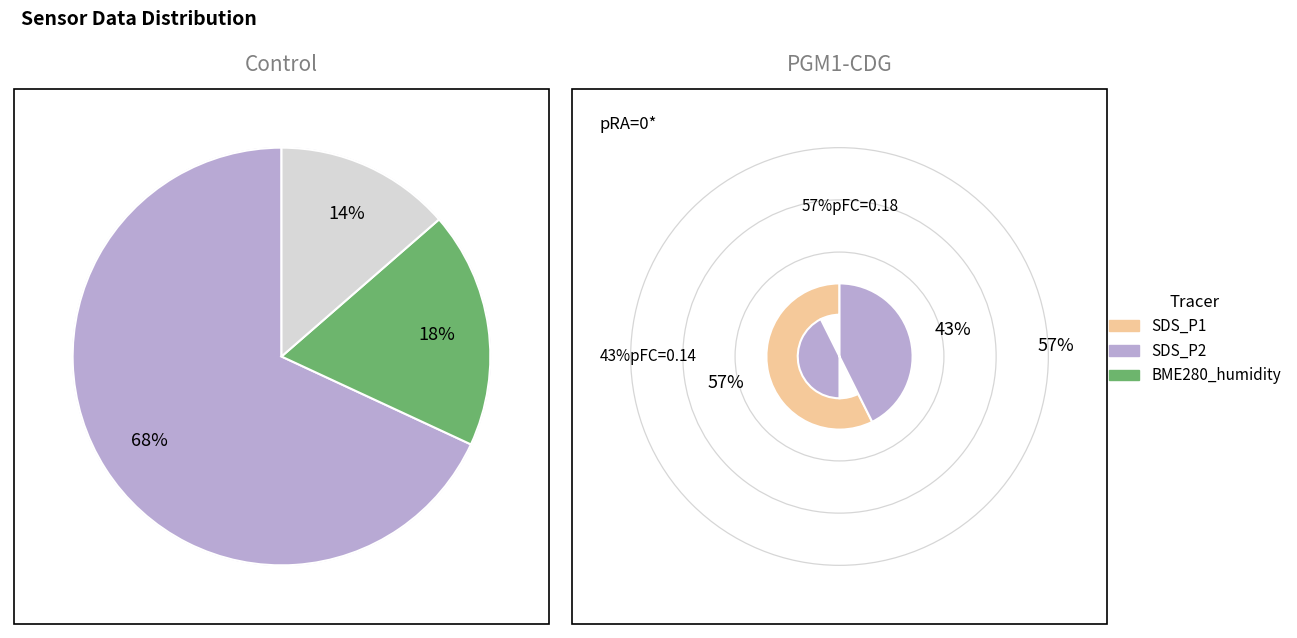

To the nearest percent, what is the difference between the BME280_humidity and 17 slice percentages?

1%